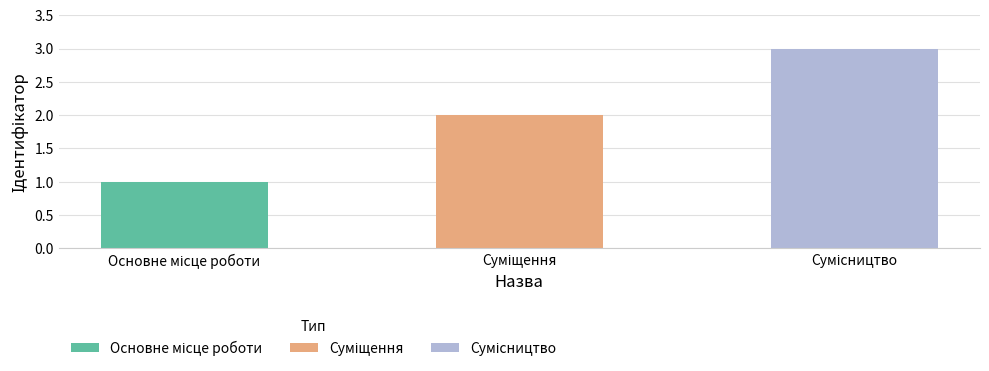

Rank the categories by value from highest to lowest.

Сумісництво, Суміщення, Основне місце роботи